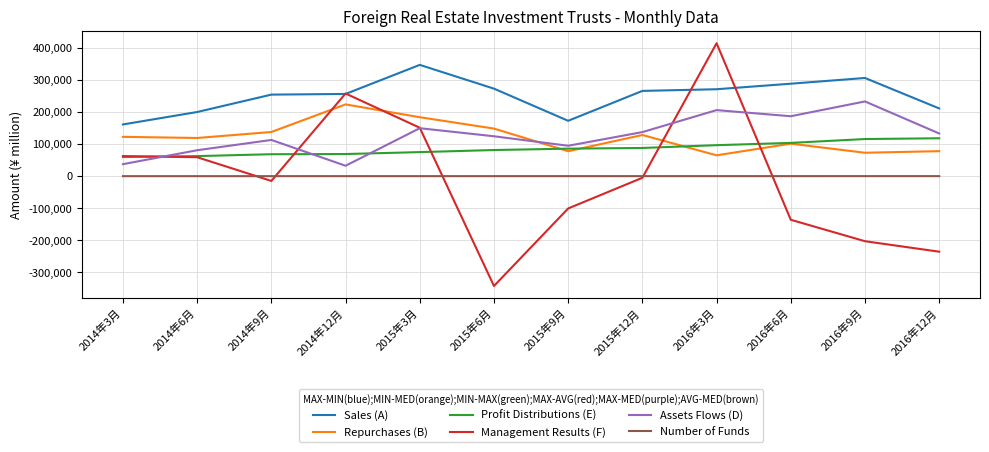

Which label corresponds to the largest value in the chart?

2016年3月